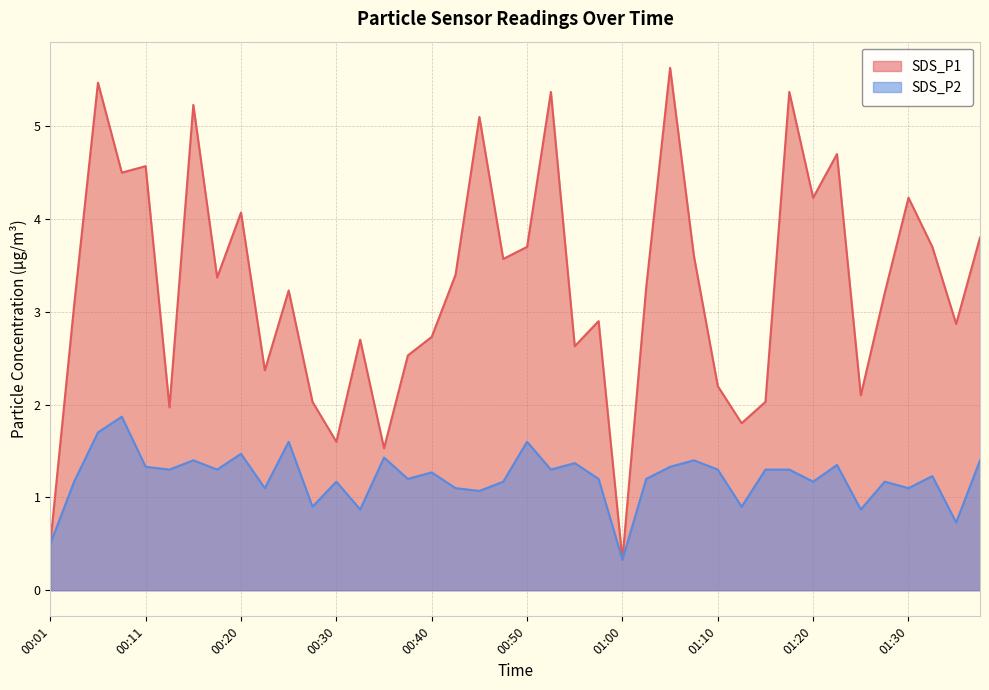

Which series has the widest spread of values?

SDS_P1